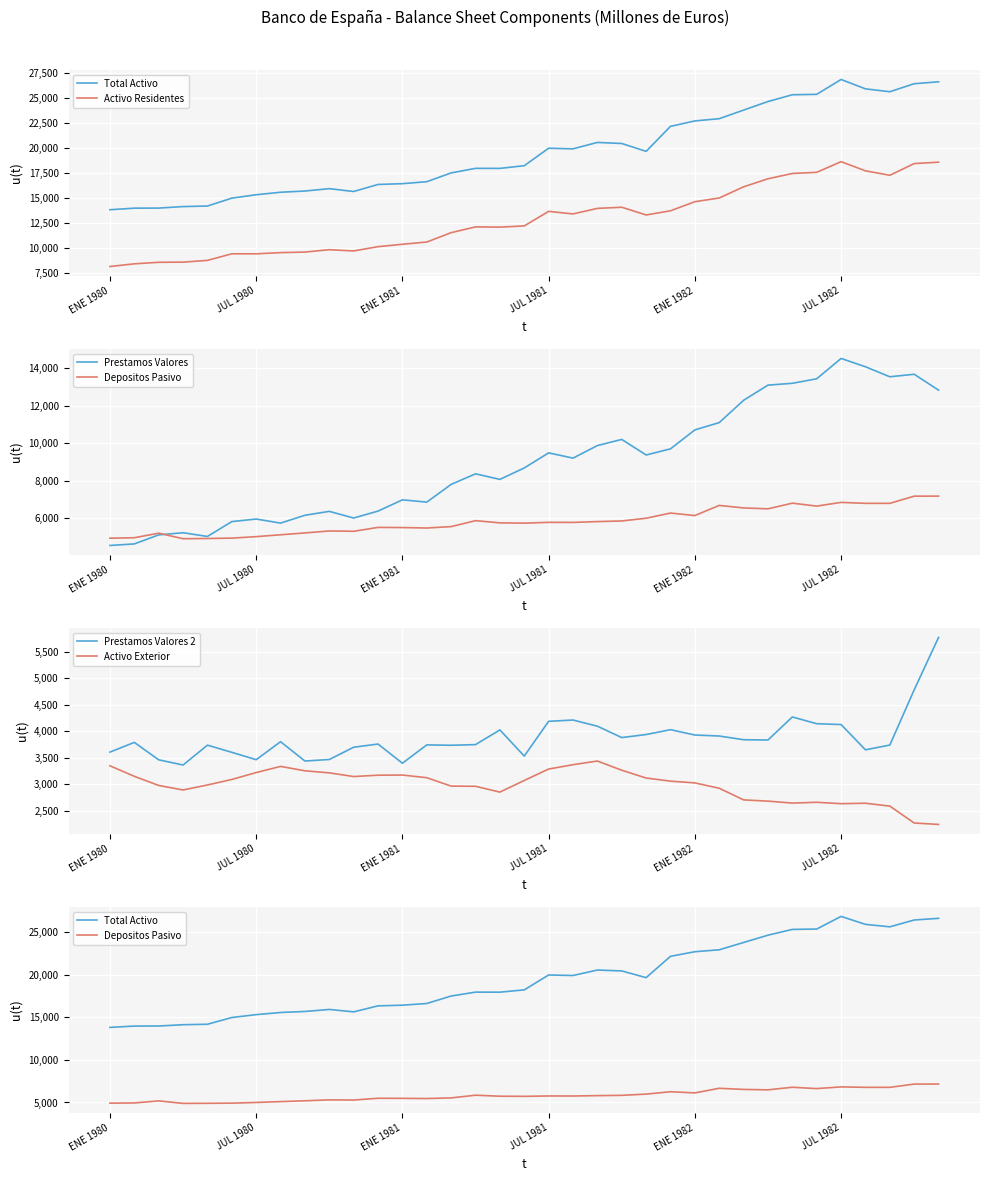

What is the difference between the Activo Exterior values at JUL 1982 and JUL 1981?

652